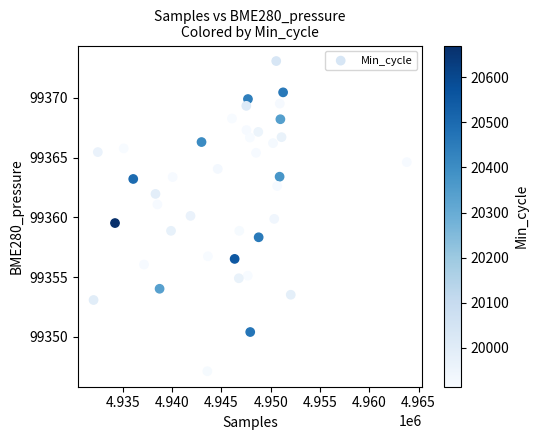

What is the range of X values (max minus min)?

31762.0